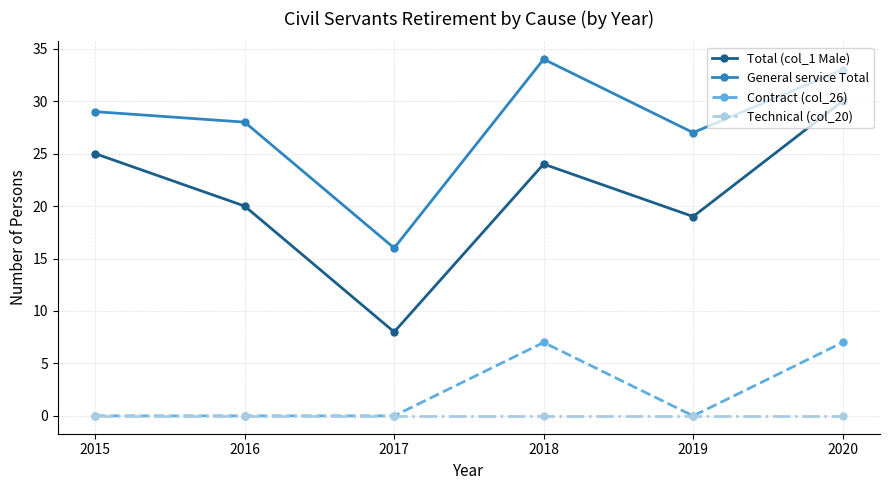

At how many categories does at least one series exceed 13?

6